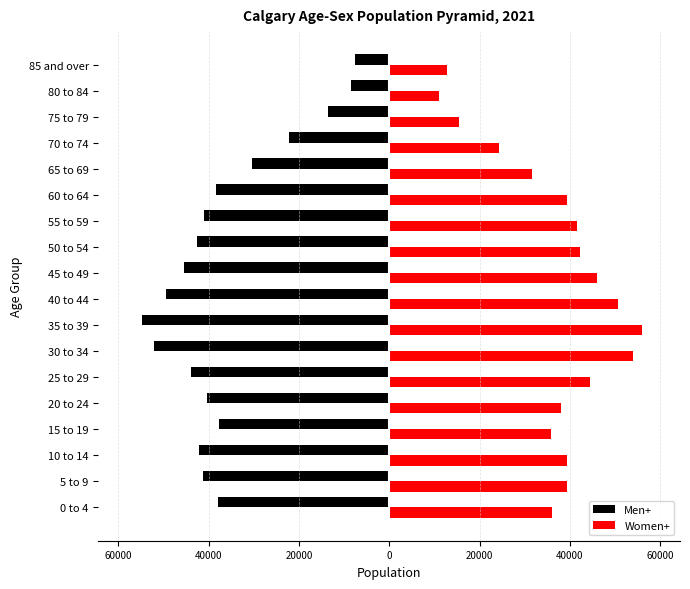

What are all the series names shown in the legend?

Men+, Women+